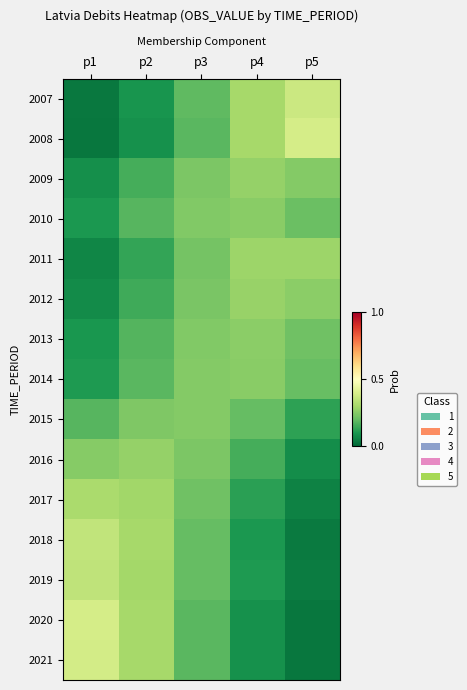

How many series are shown in this chart?

15